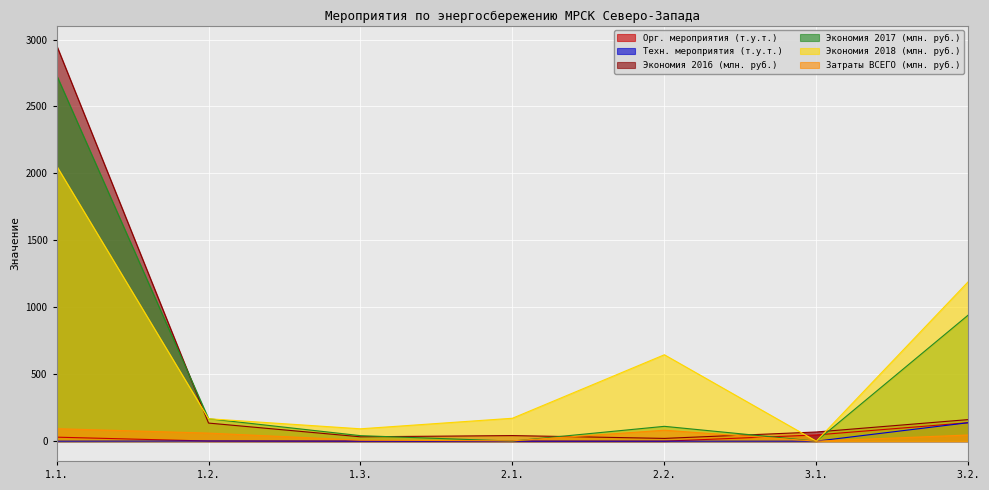

Which series has the largest range (max minus min)?

Экономия 2016 (млн. руб.)